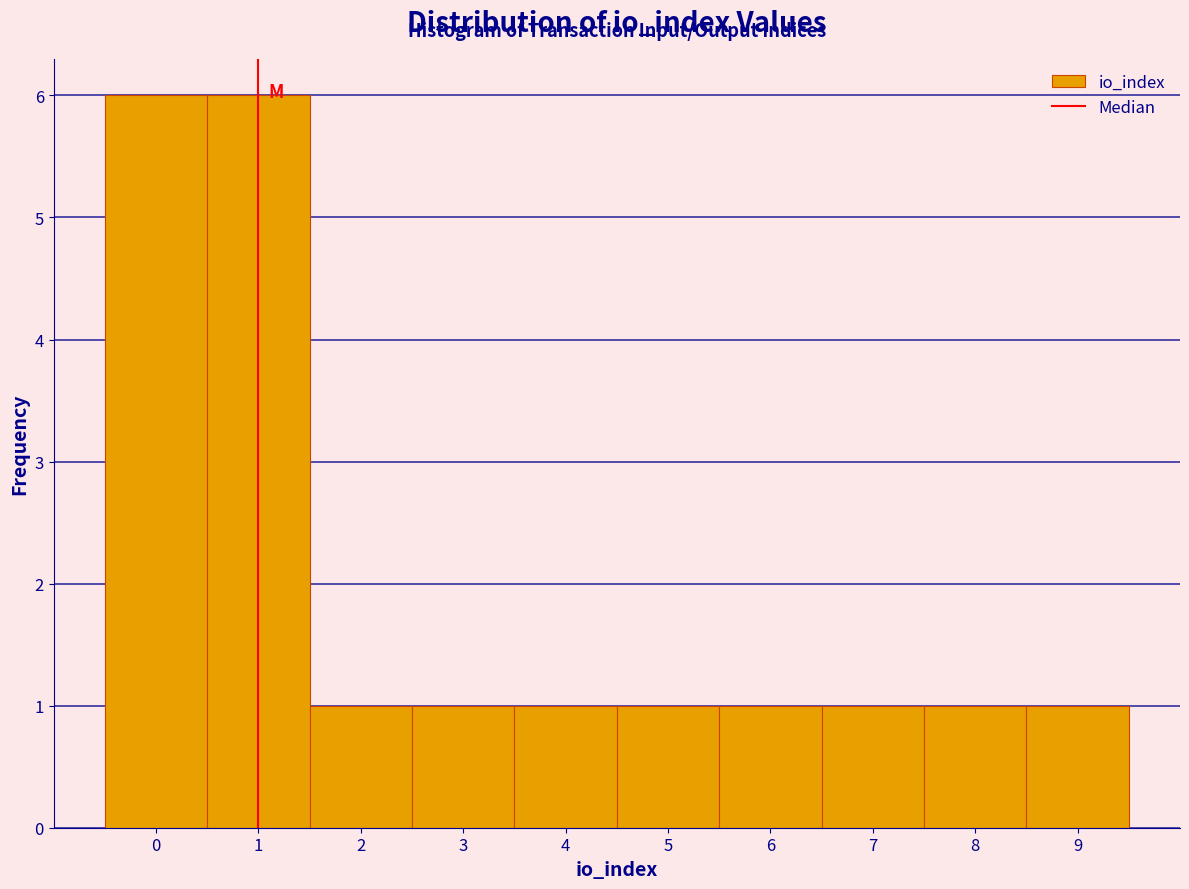

Reading left to right, list every bar in this chart as the range it spans on the x-axis followed by its height. The values are not printed on the chart, so give them approximately, as read against the axis.

-0.5 to 0.5: 6
0.5 to 1.5: 6
1.5 to 2.5: 1
2.5 to 3.5: 1
3.5 to 4.5: 1
4.5 to 5.5: 1
5.5 to 6.5: 1
6.5 to 7.5: 1
7.5 to 8.5: 1
8.5 to 9.5: 1